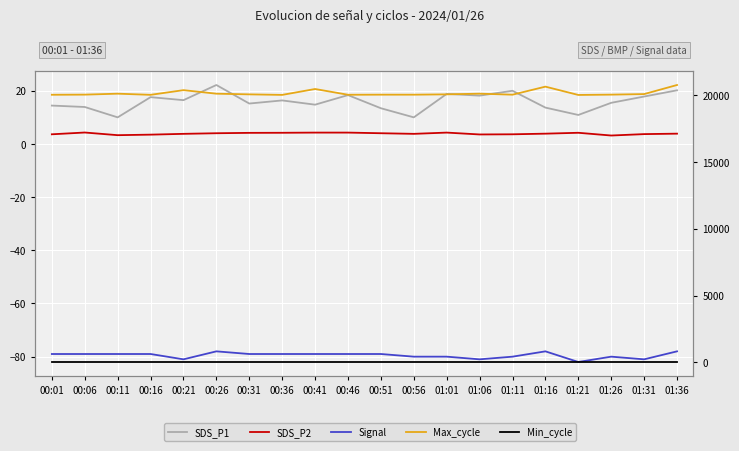

At which category is the sum across all series the highest?

01:36